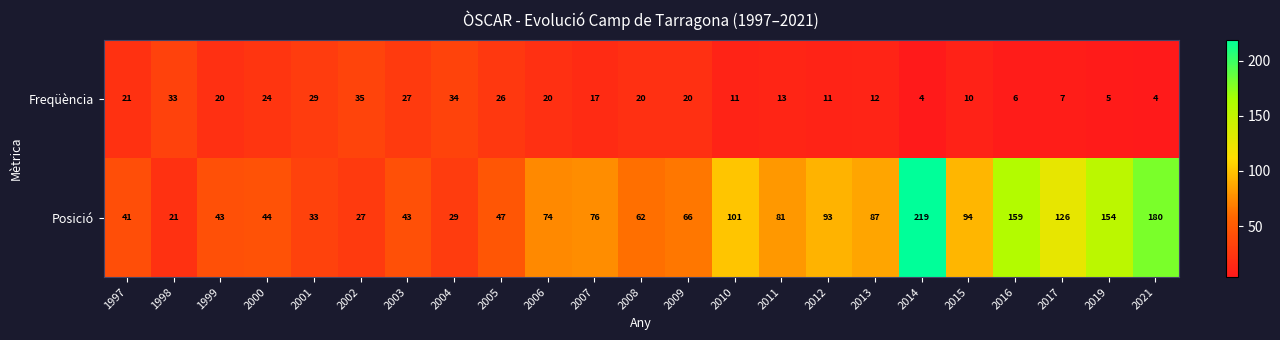

Between 2008 and 2021, which series saw the biggest shift?

Posició